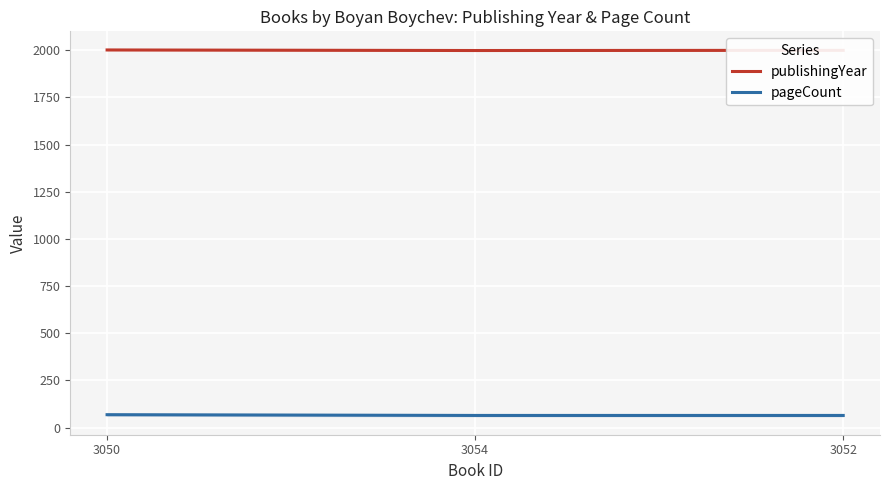

Is it true that pageCount equals 64 at 3054?

True